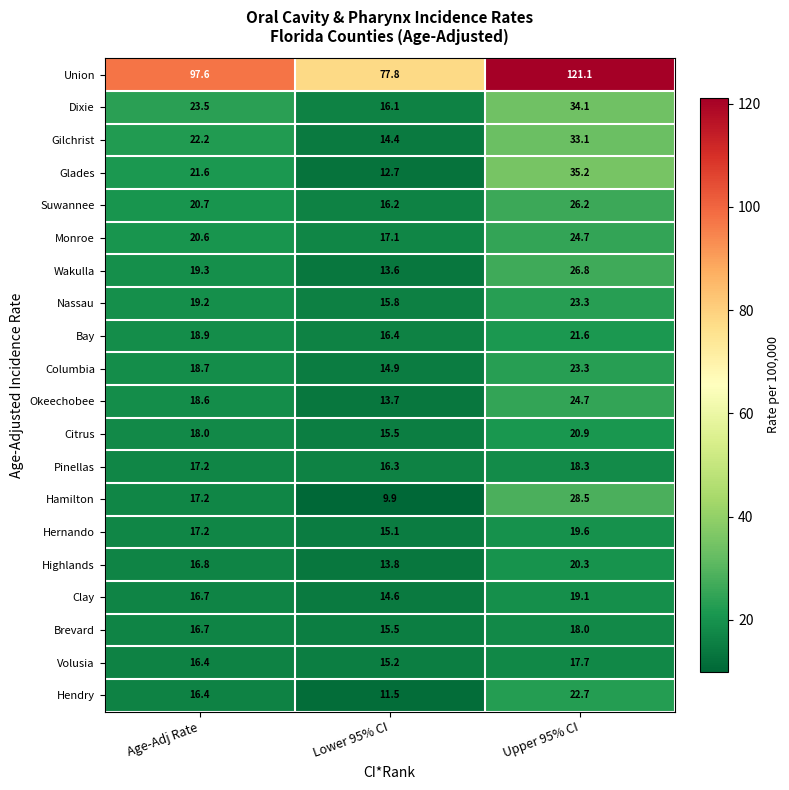

Is it true that Bay equals 18.9 at Age-Adj Rate?

True